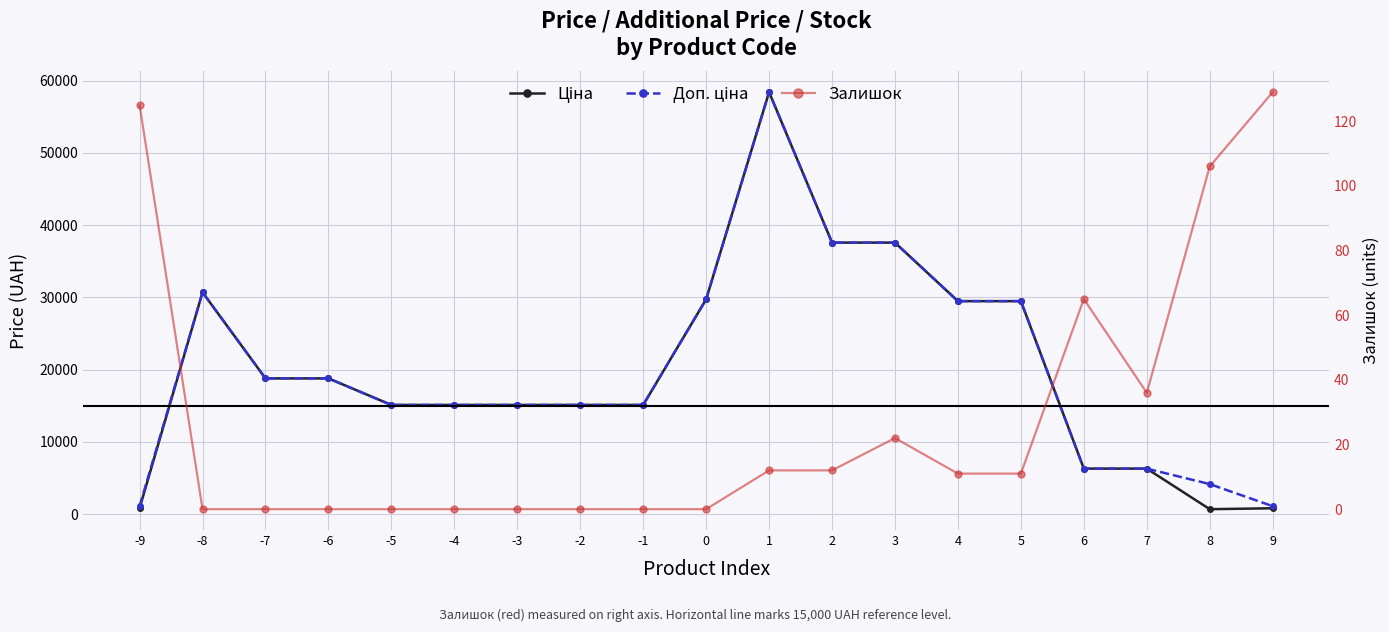

Reading left to right, transcribe all the data shown in this chart.

Ціна: 818.5	30717.1	18796.8	18796.8	15120.0	15120.0	15120.0	15120.0	15120.0	29747.2	58426.5	37593.6	37593.6	29491.5	29491.5	6308.8	6308.8	694.3	818.5
Доп. ціна: 1109.2	30717.1	18796.8	18796.8	15120.0	15120.0	15120.0	15120.0	15120.0	29747.2	58426.5	37593.6	37593.6	29491.5	29491.5	6308.8	6308.8	4165.6	1109.2
Залишок: 125.0	0.0	0.0	0.0	0.0	0.0	0.0	0.0	0.0	0.0	12.0	12.0	22.0	11.0	11.0	65.0	36.0	106.0	129.0